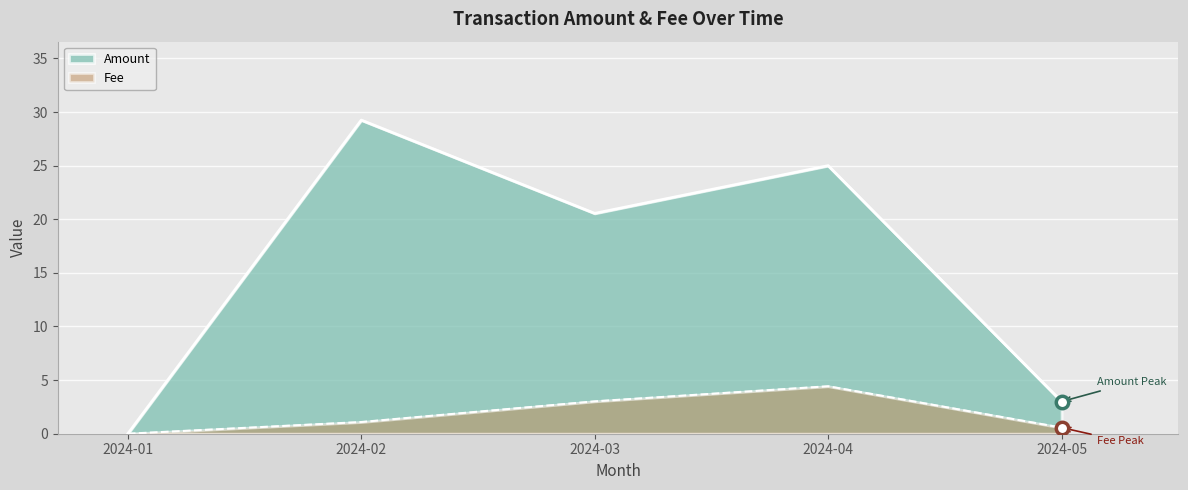

What is the total value across all series at 2024-04?

29.4